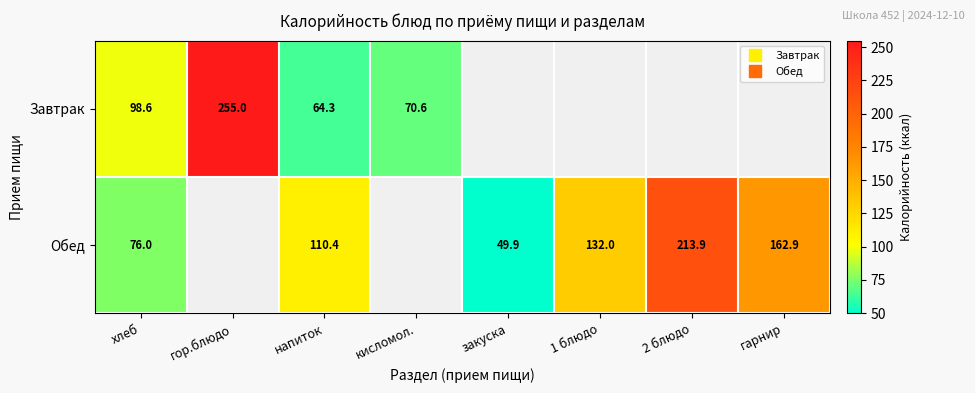

Which category has the highest value across all series?

гор.блюдо